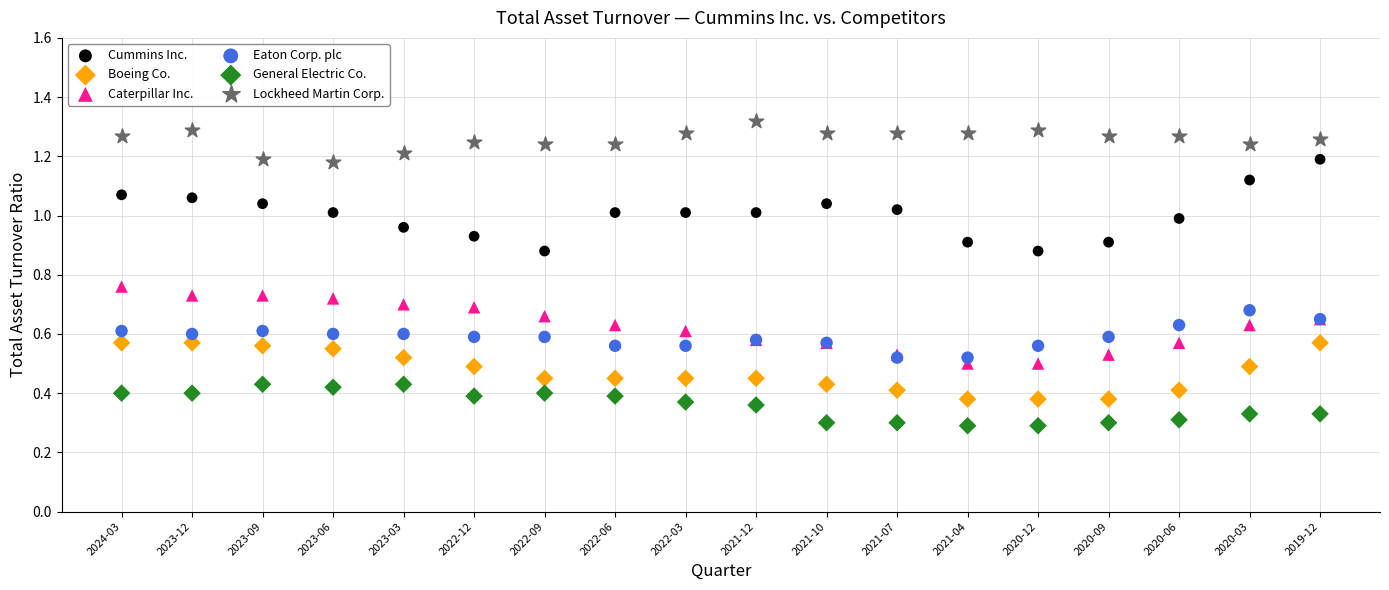

Which series reaches the maximum Y coordinate?

Lockheed Martin Corp.